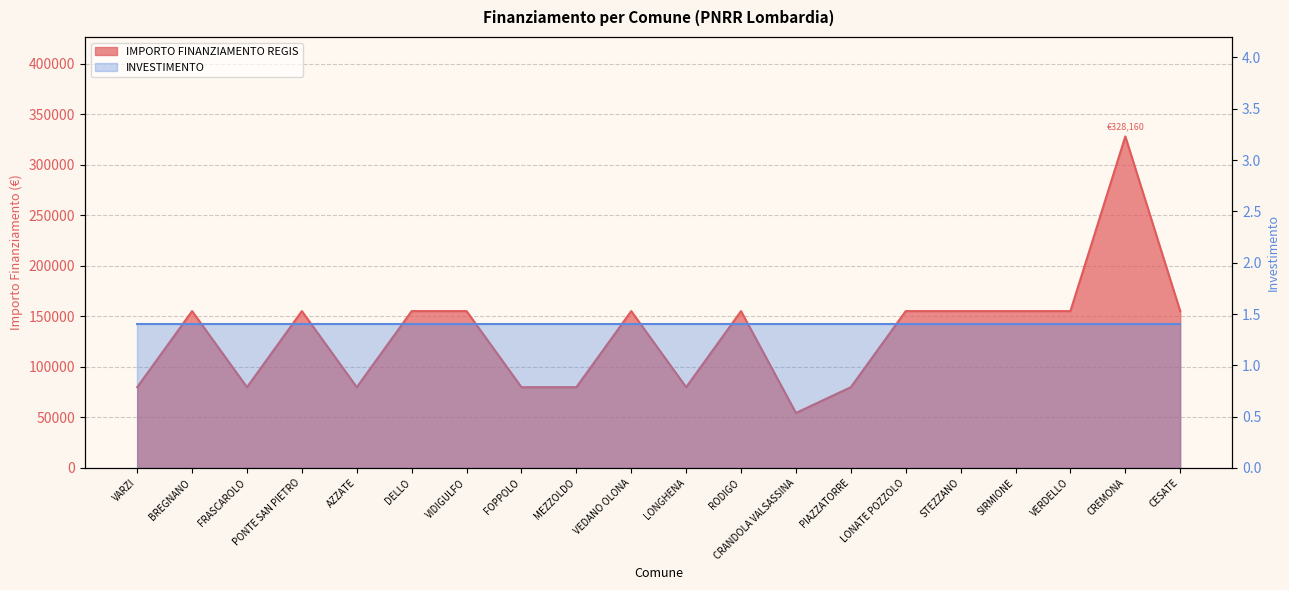

Reading left to right, transcribe all the data shown in this chart.

79922	155234	79922	155234	79922	155234	155234	79922	79922	155234	79922	155234	54412	79922	155234	155234	155234	155234	328160	155234